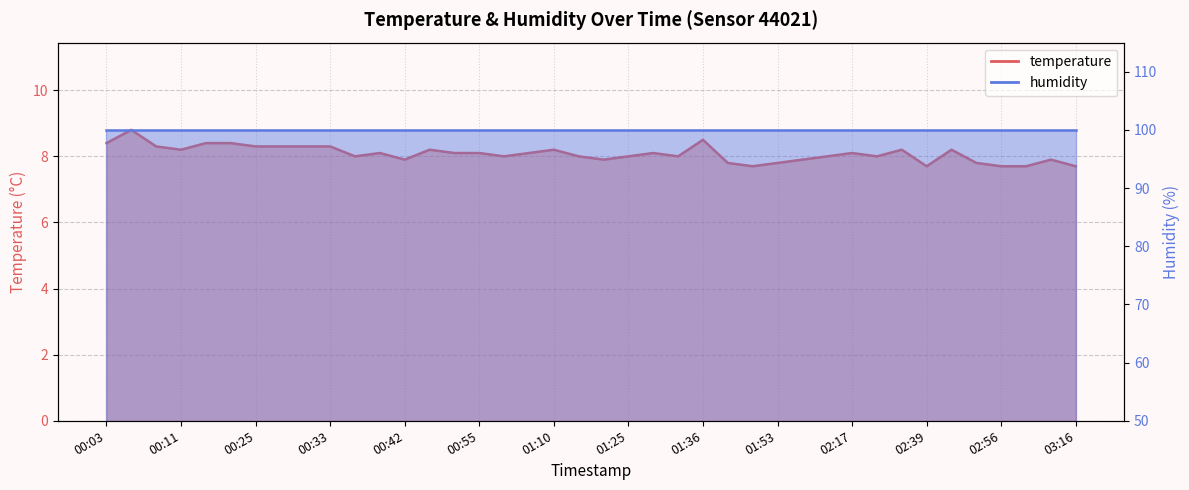

What is the difference between the maximum and minimum values?

1.1